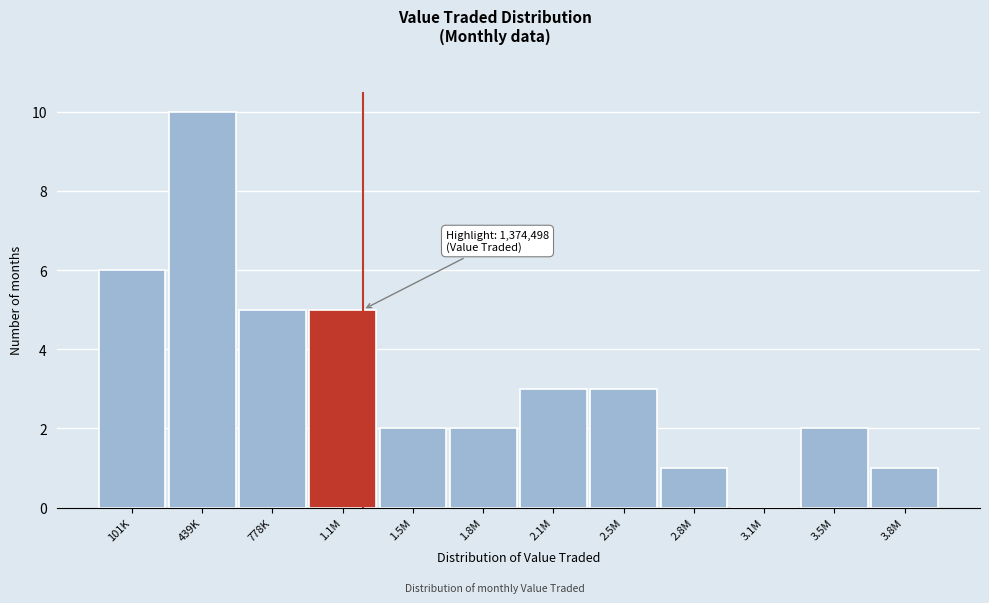

Reading left to right, list all the values displayed in this chart.

101K=6	439K=10	778K=5	1.1M=5	1.5M=2	1.8M=2	2.1M=3	2.5M=3	2.8M=1	3.1M=0	3.5M=2	3.8M=1